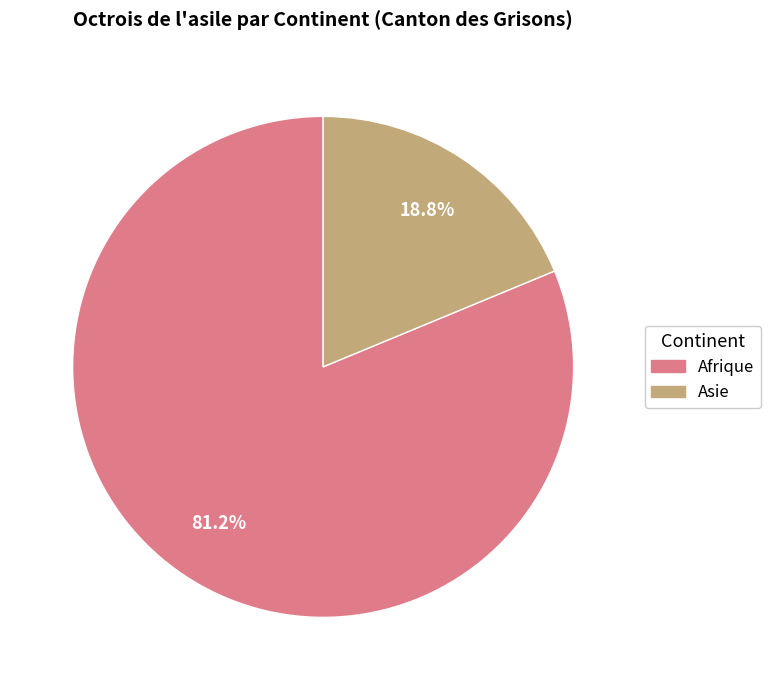

Does any single category account for the majority?

Yes